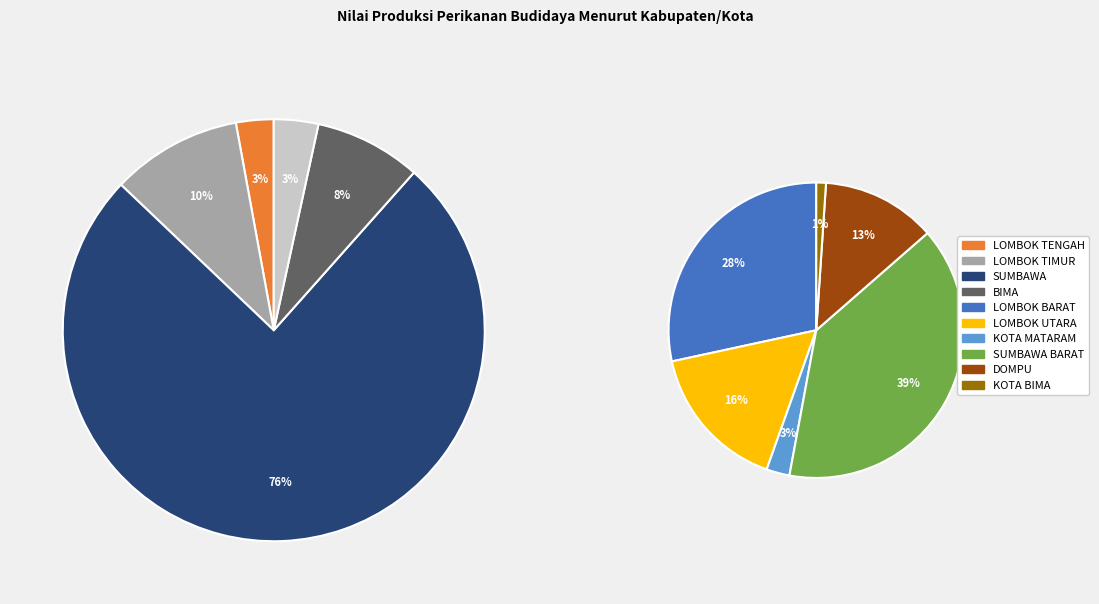

Count the number of slices in the pie.

10